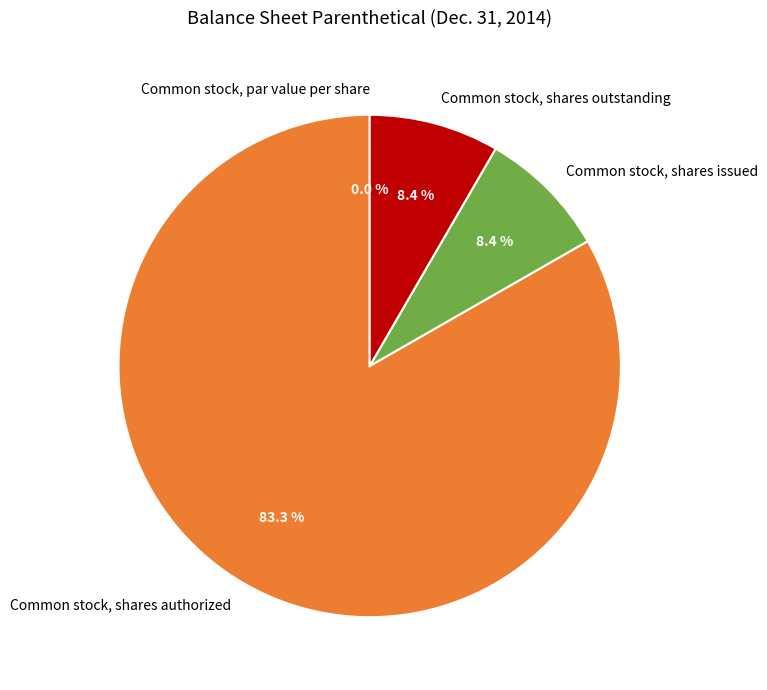

The Common stock, shares authorized slice represents 74% of the pie. True or false?

False